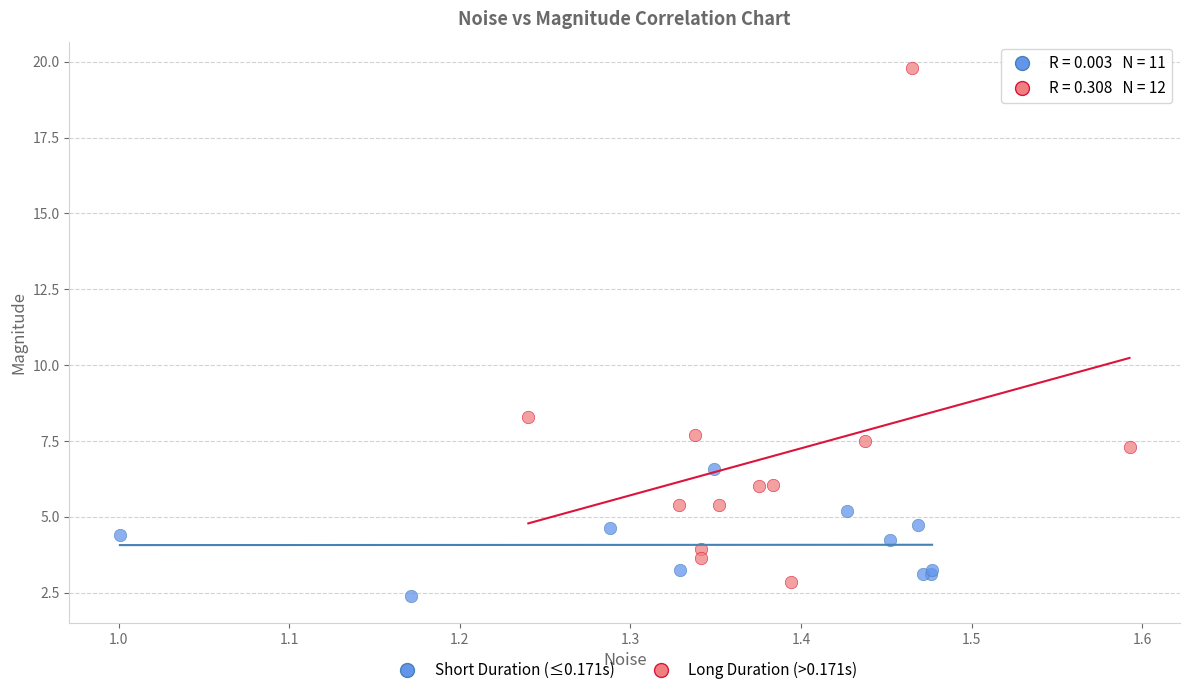

What are all the series names shown in the legend?

Short Duration (≤0.171s), Long Duration (>0.171s)